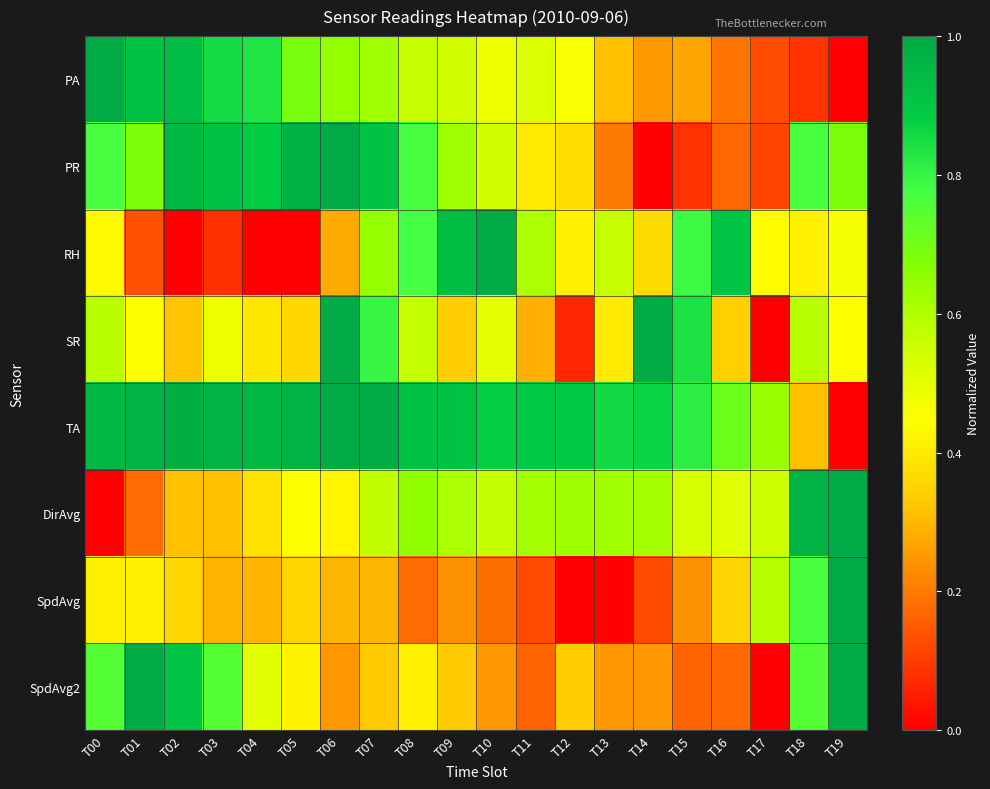

List the series in order of their peak value, highest first.

PA, PR, RH, SR, TA, DirAvg, SpdAvg, SpdAvg2